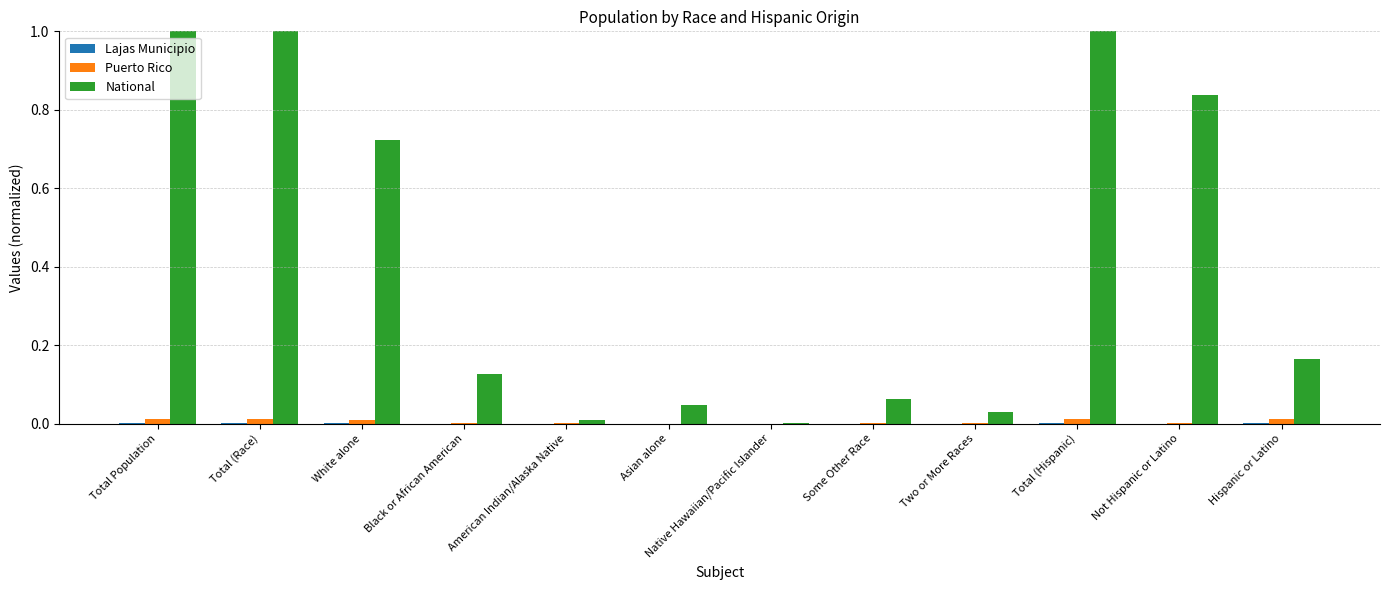

Which series has the largest range (max minus min)?

National